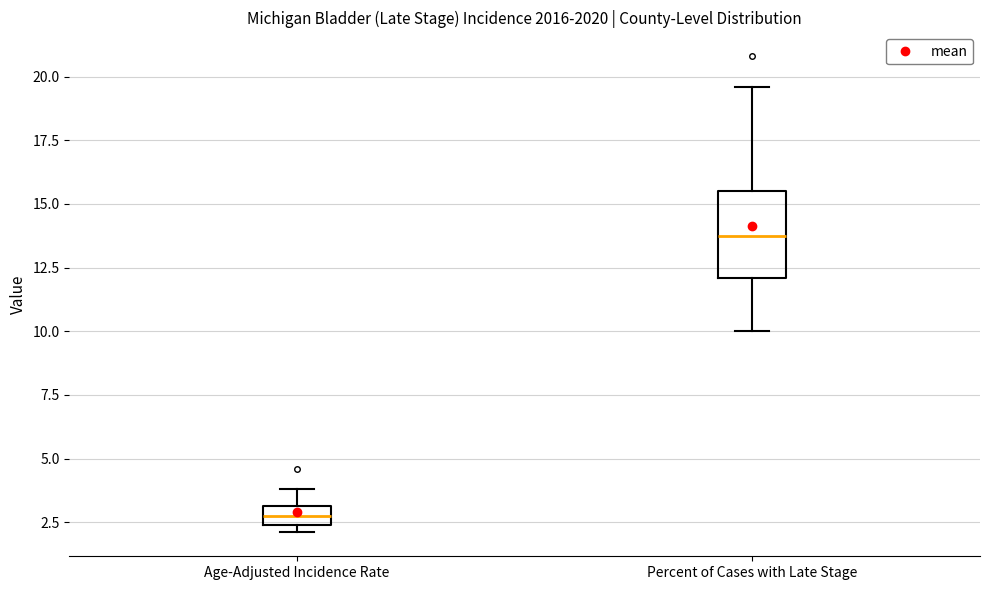

Where is the upper edge of the box for Age-Adjusted Incidence Rate on the y-axis? The values are not printed on the chart, so give them approximately, as read against the axis.

3.0